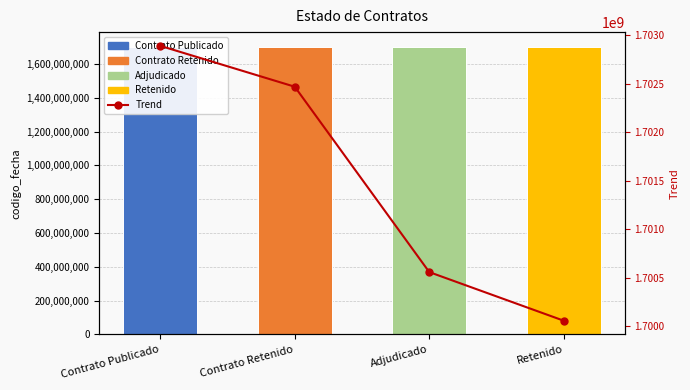

What is the sum of the codigo_fecha values at Adjudicado and Contrato Publicado?

3403447749